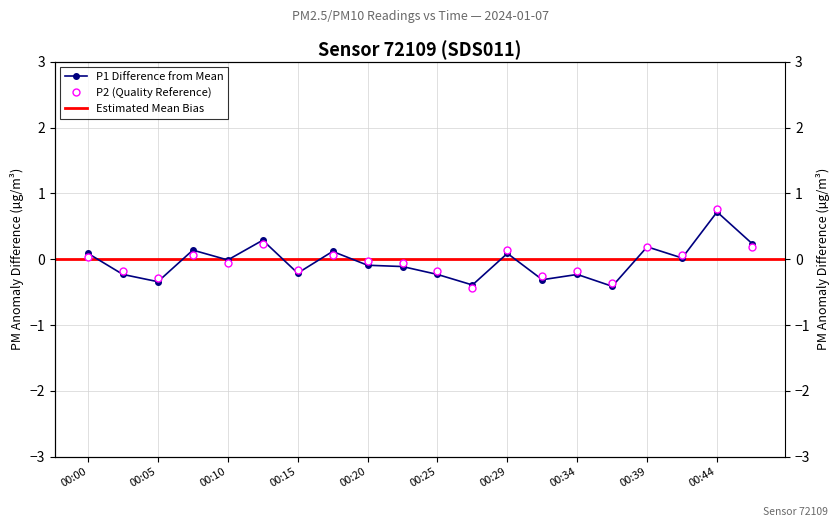

The P2 series shows -0.3 at 00:05. True or false?

True